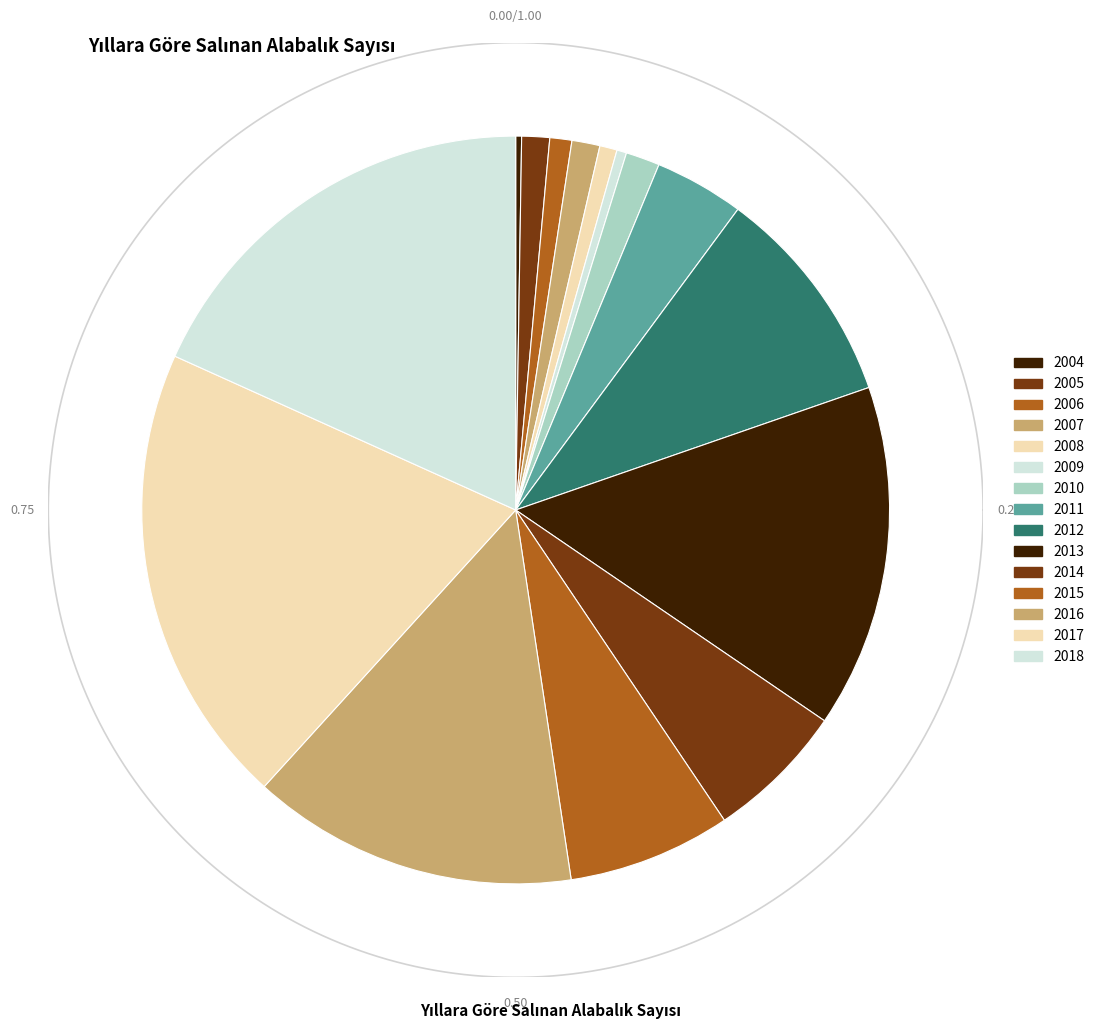

Count the number of slices in the pie.

15